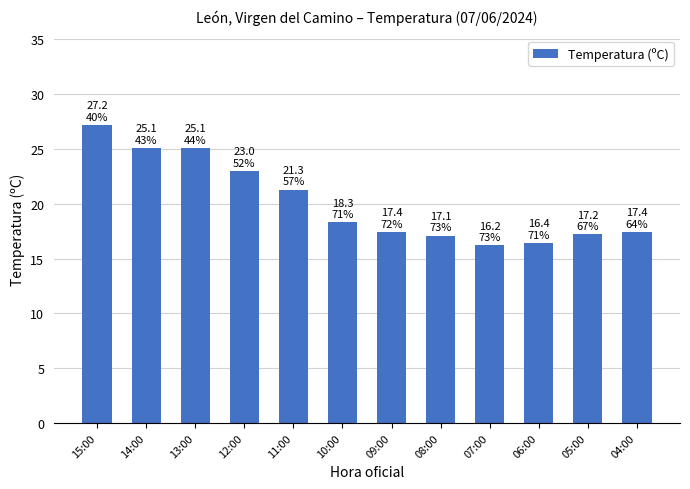

What is the average value?

20.1